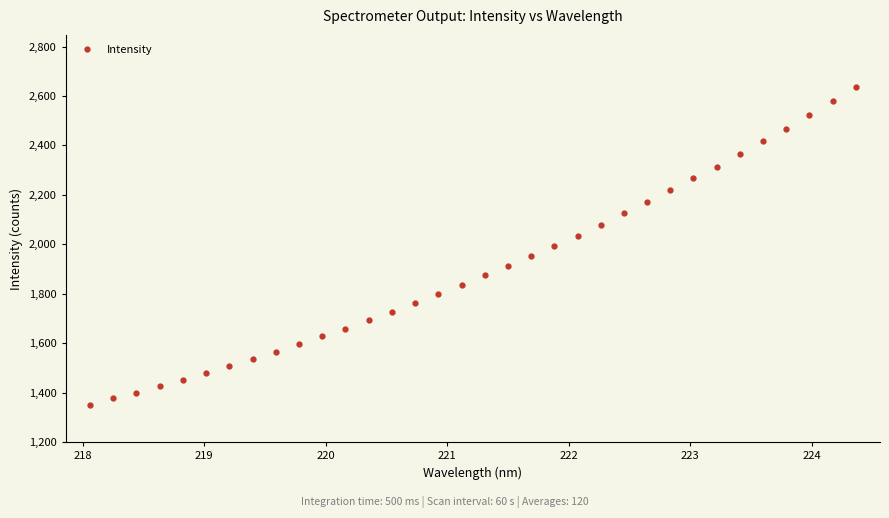

What is the difference between the second highest and second lowest values?

1202.8